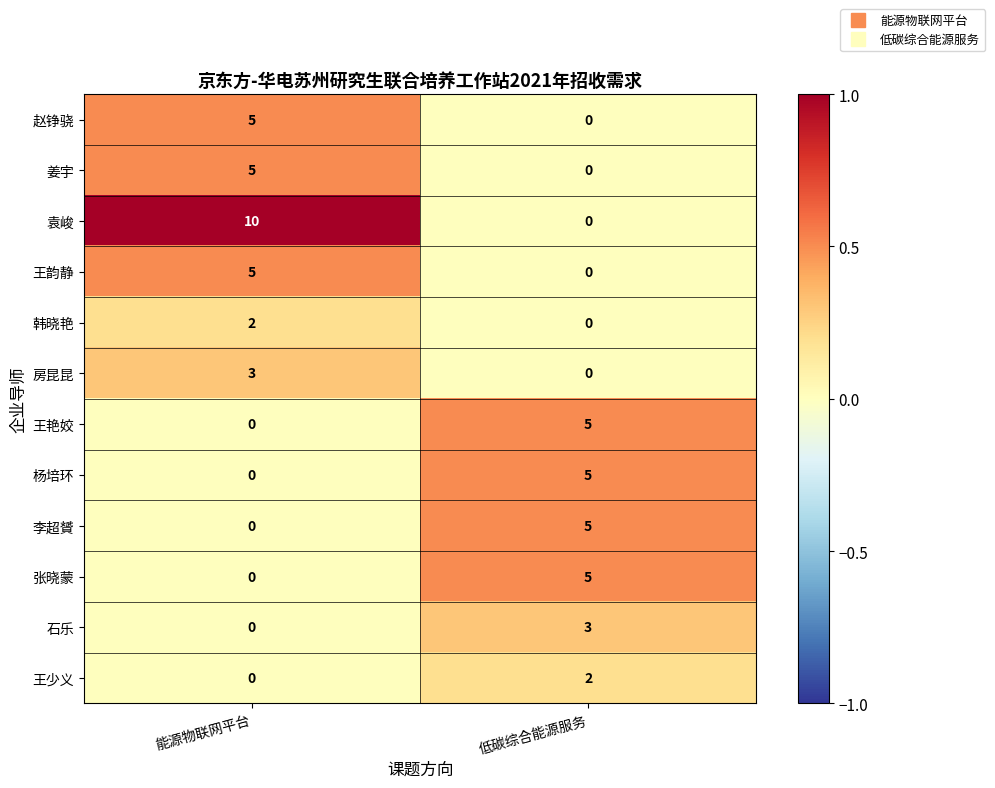

At how many categories does at least one series exceed 0?

2